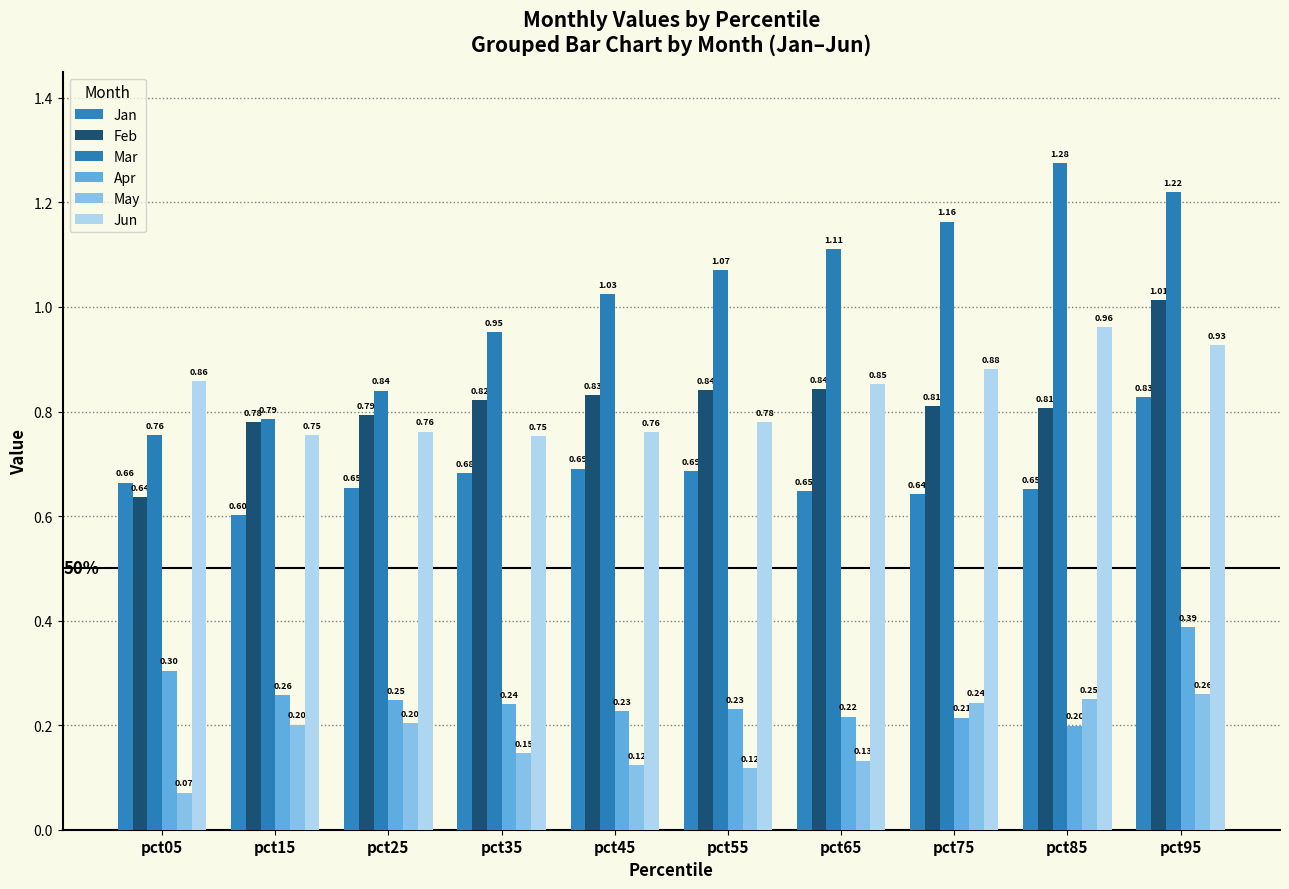

What is the value of the May bar at the 1st from the left?

0.1